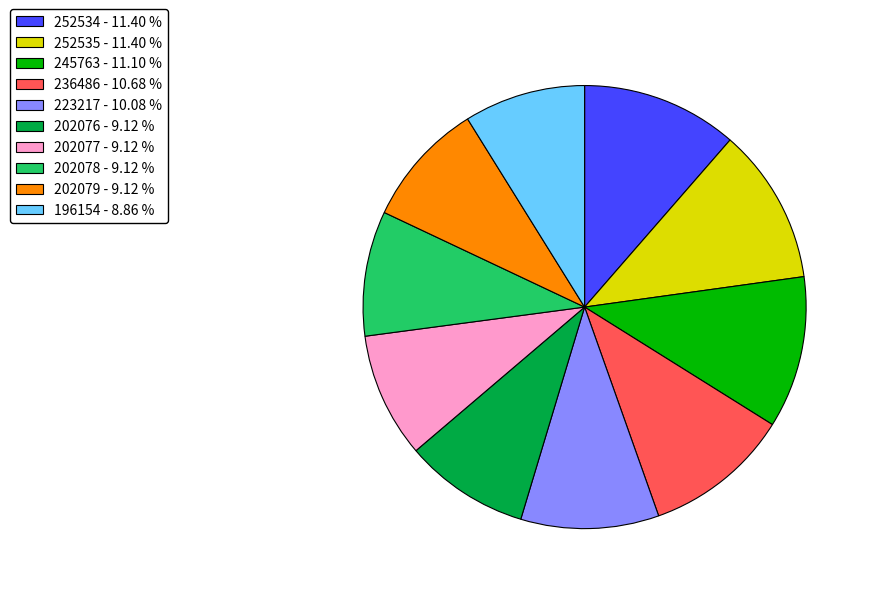

What is the ratio of the value at 223217 - 10.08 % to the value at 236486 - 10.68 %?

0.9